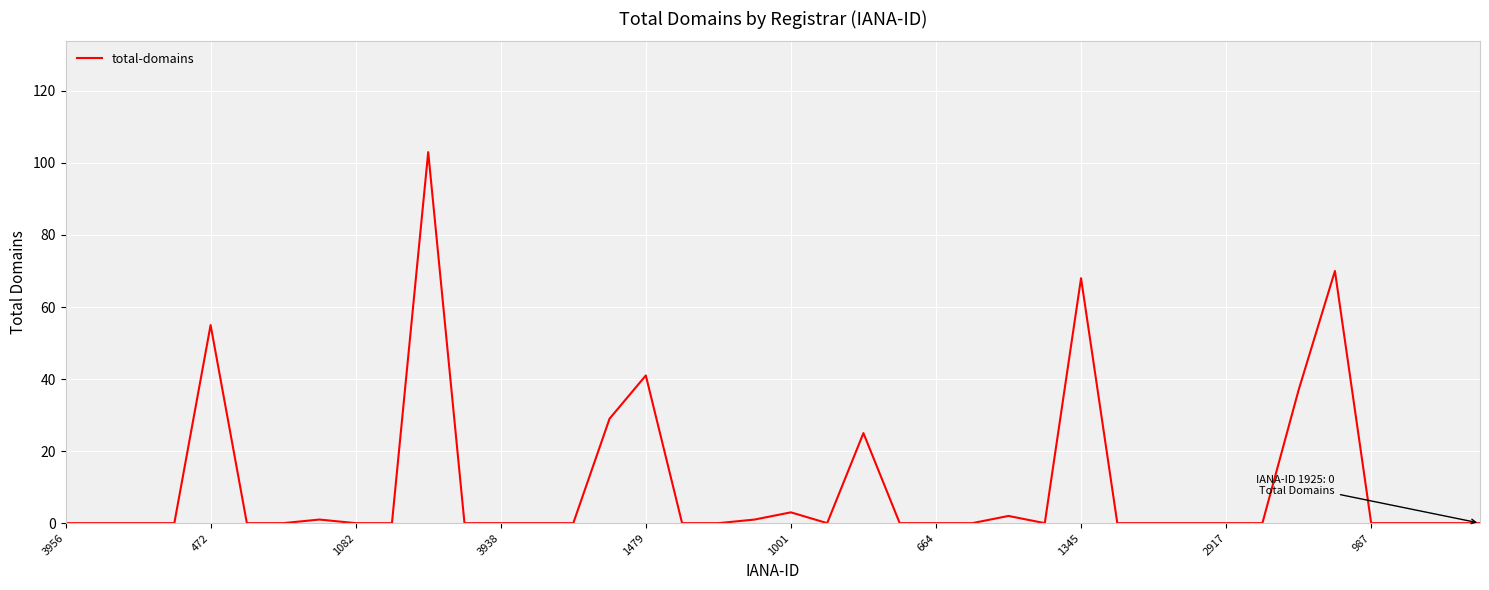

How many categories are shown in the chart?

40